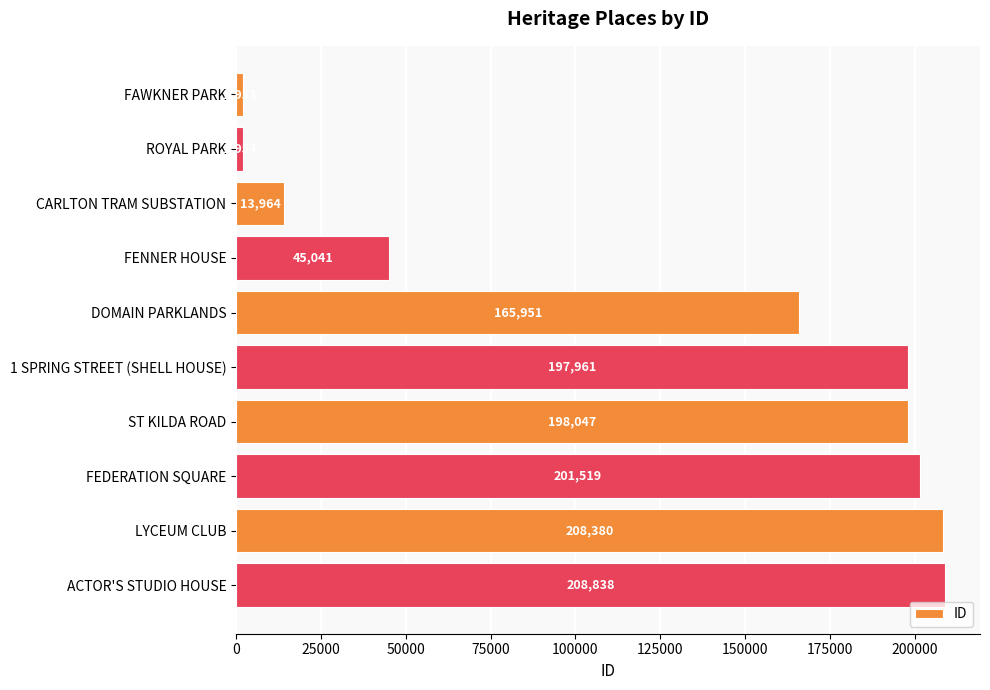

Is it true that the value at DOMAIN PARKLANDS is 165951?

True